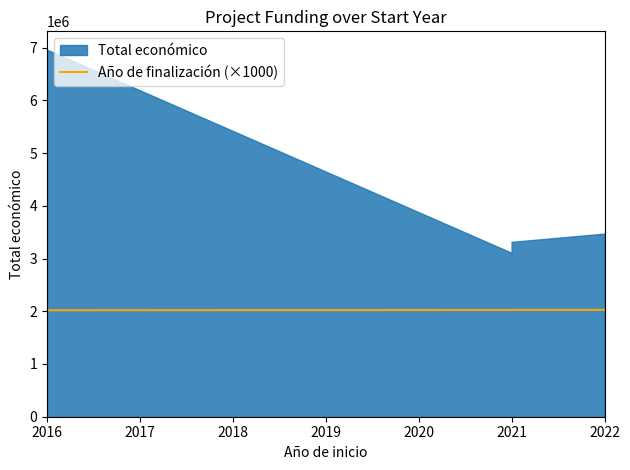

How many data points are less than 2026000?

2